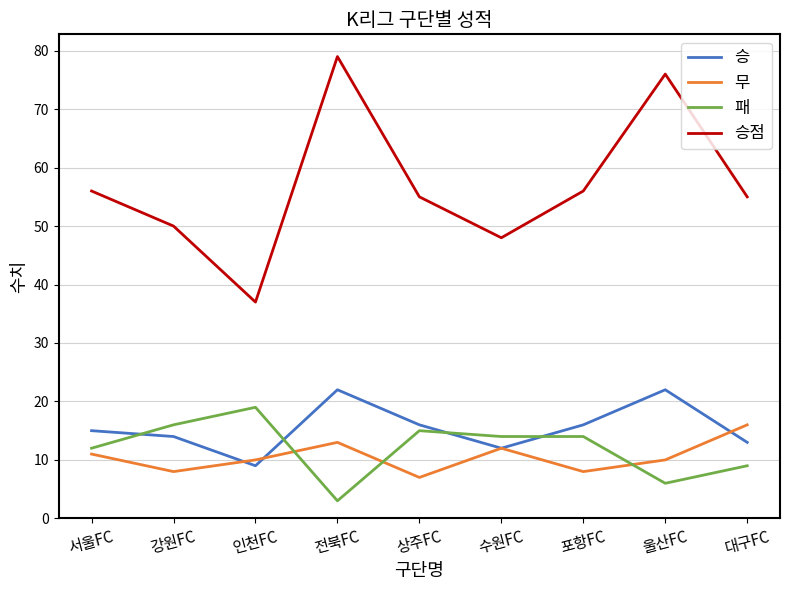

What position from the right is 포항FC?

3